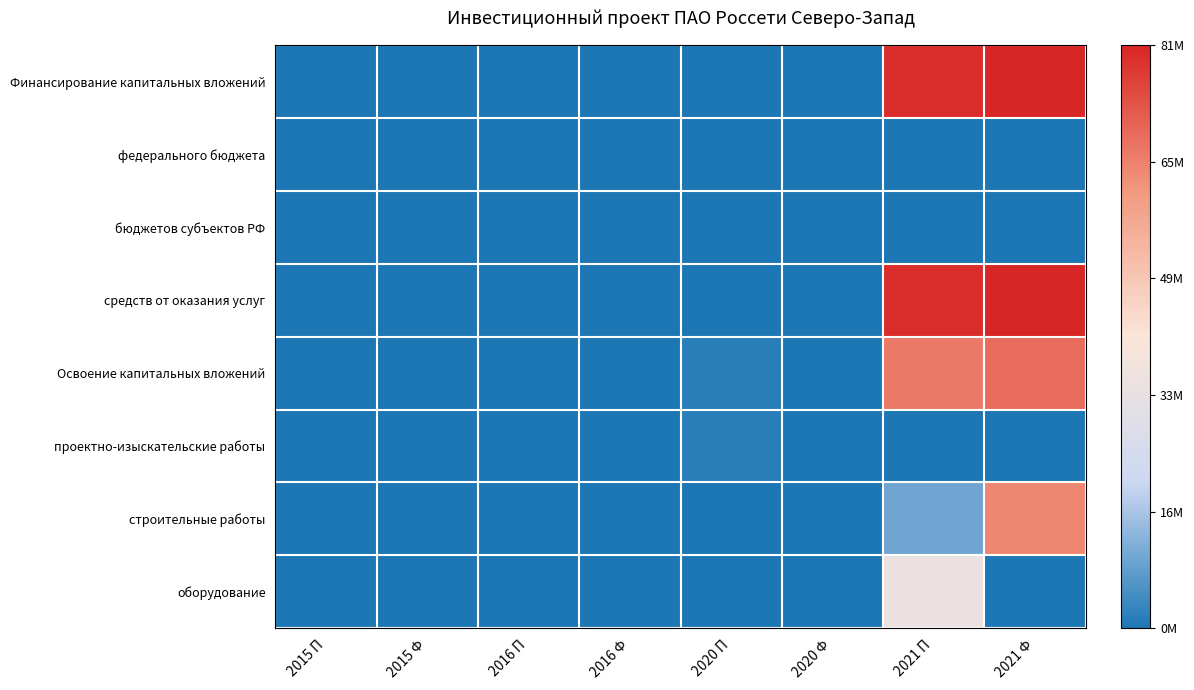

At 2015 Ф, list the series in order from smallest to largest.

Финансирование капитальных вложений, федерального бюджета, бюджетов субъектов РФ, средств от оказания услуг, Освоение капитальных вложений, проектно-изыскательские работы, строительные работы, оборудование